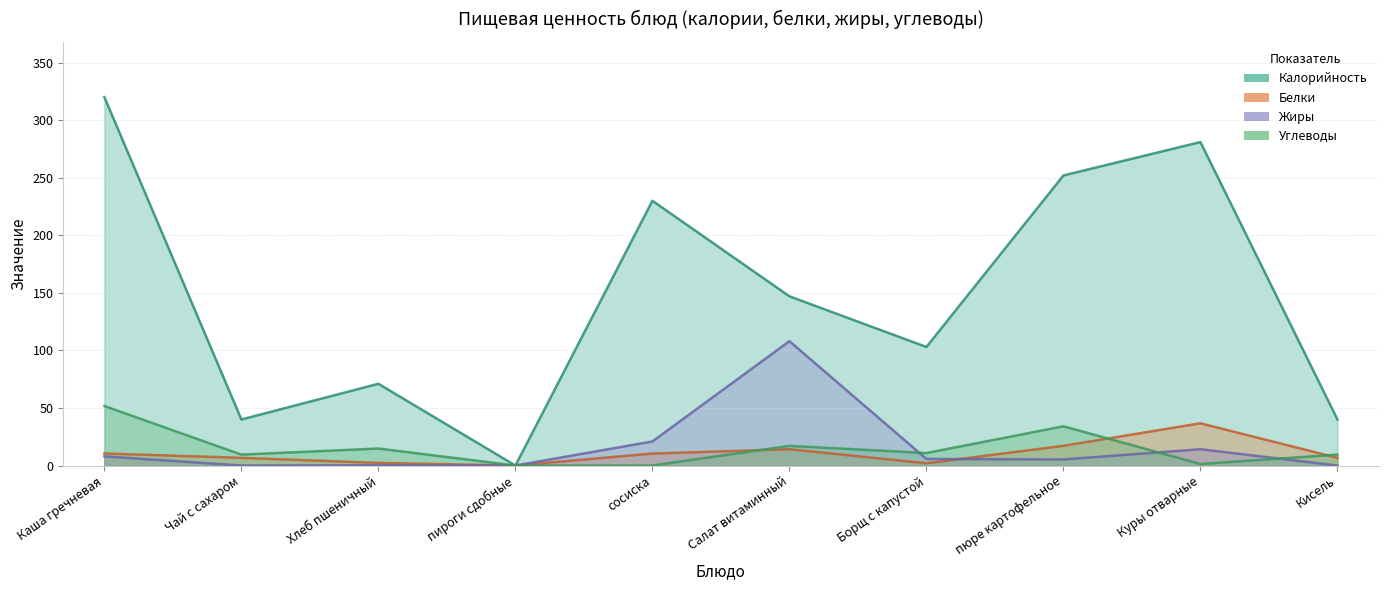

Does the chart have visible grid lines?

Yes